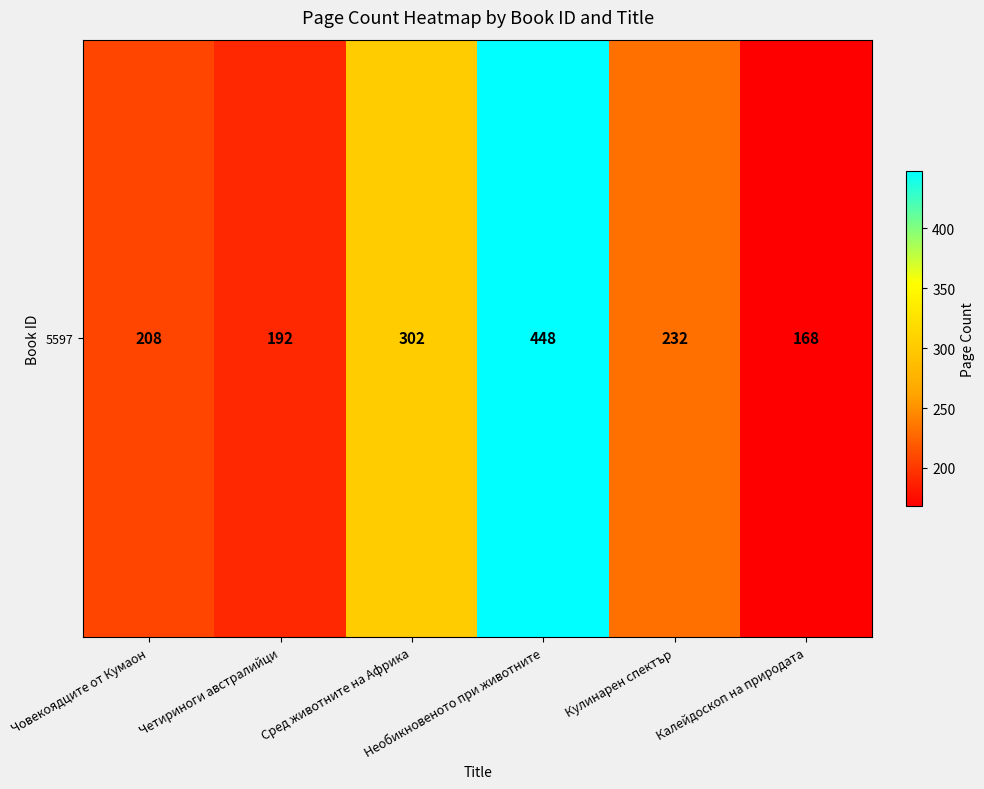

Reading right to left, what are all the values shown in this chart?

Калейдоскоп на природата=168	Кулинарен спектър=232	Необикновеното при животните=448	Сред животните на Африка=302	Четириноги австралийци=192	Човекоядците от Кумаон=208